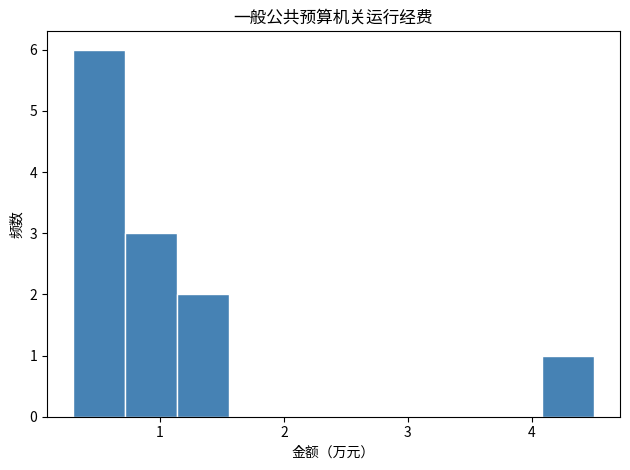

Reading left to right, list every bar in this chart as the range it spans on the x-axis followed by its height. Neither the bar edges nor the heights are printed on the chart, so give them approximately, as read against the axes.

0.30 to 0.72: 6
0.72 to 1.14: 3
1.14 to 1.56: 2
1.56 to 1.98: 0
1.98 to 2.40: 0
2.40 to 2.82: 0
2.82 to 3.24: 0
3.24 to 3.66: 0
3.66 to 4.08: 0
4.08 to 4.50: 1